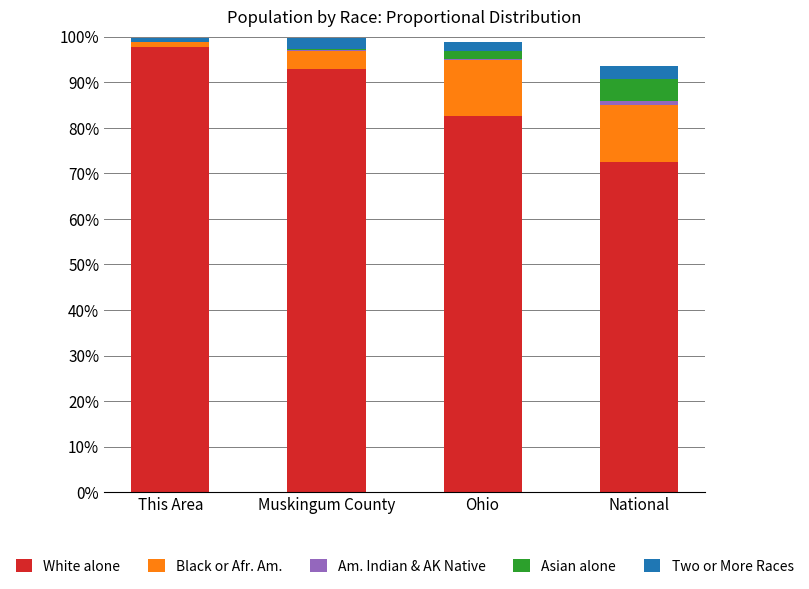

What is the maximum value for White alone?

97.7